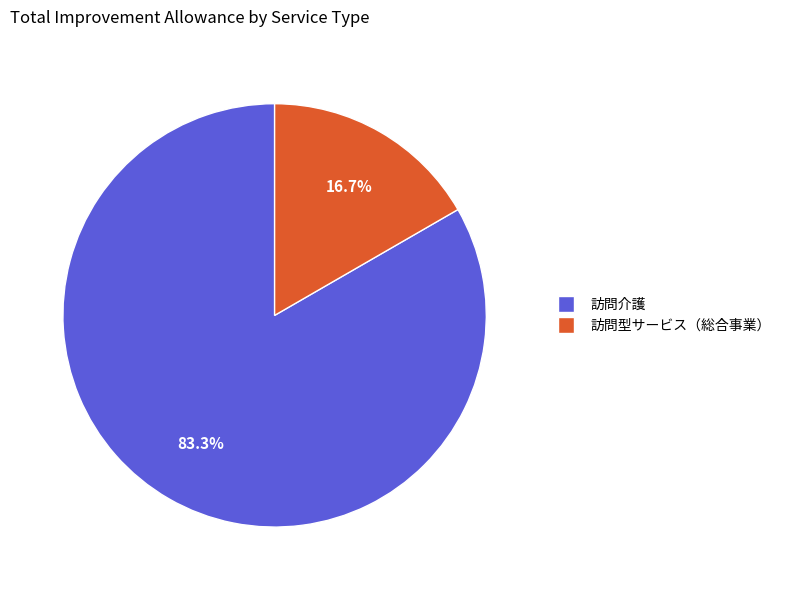

What is the ratio of the value at 訪問介護 to the value at 訪問型サービス（総合事業）?

5.0